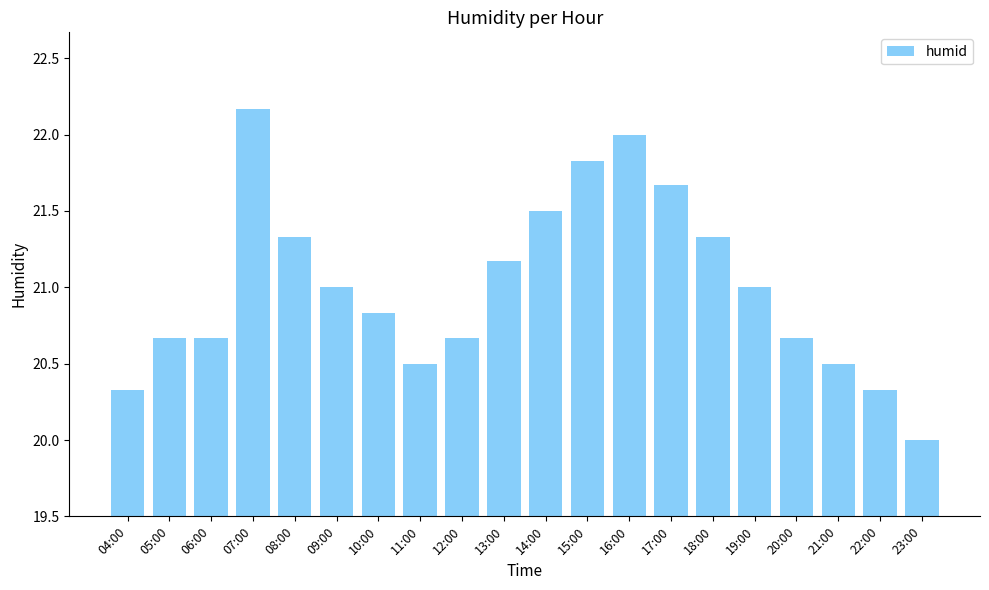

What is the ratio of the value at 19:00 to the value at 18:00?

1.0